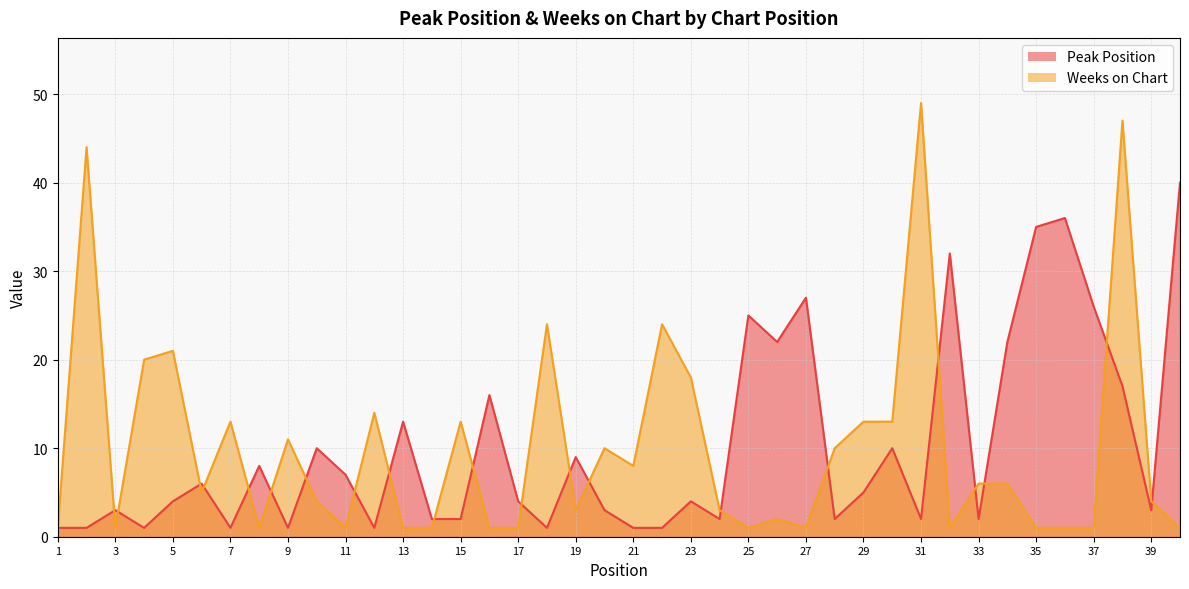

List the series in order of their peak value, lowest first.

Peak Position, Weeks on Chart